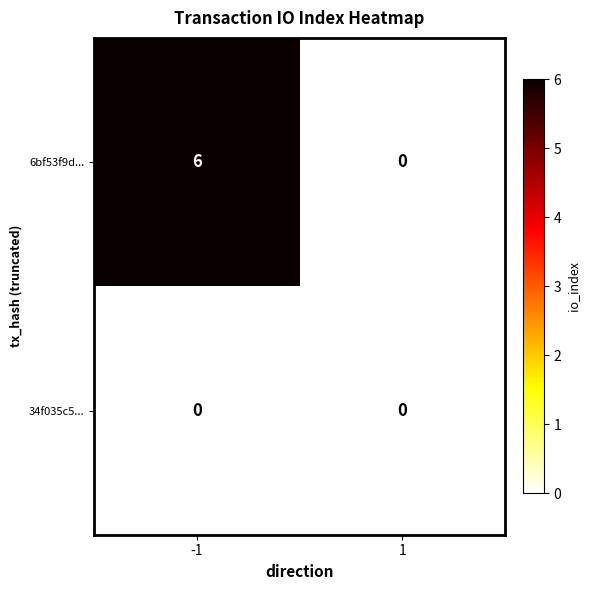

At -1, list the series in order from largest to smallest.

6bf53f9d..., 34f035c5...